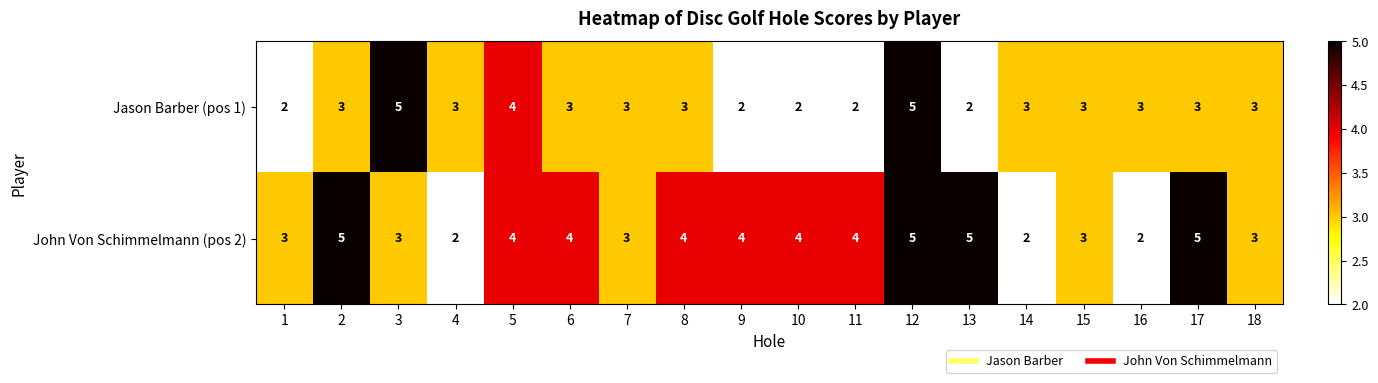

How many data points in Jason Barber (pos 1) are less than 3?

5